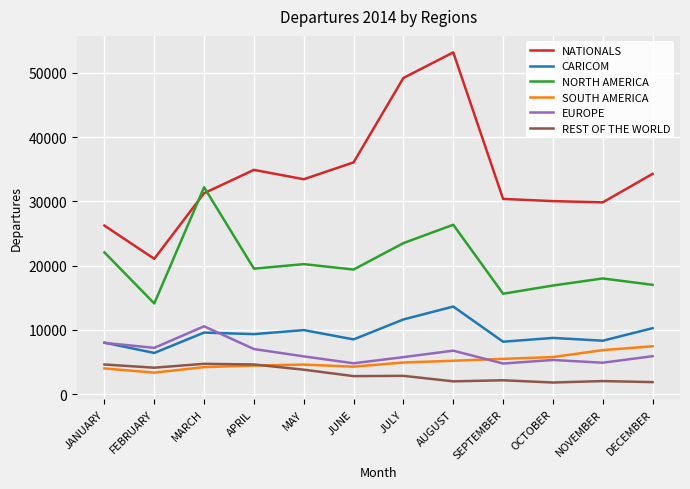

What value does the NATIONALS series have at JULY?

49193